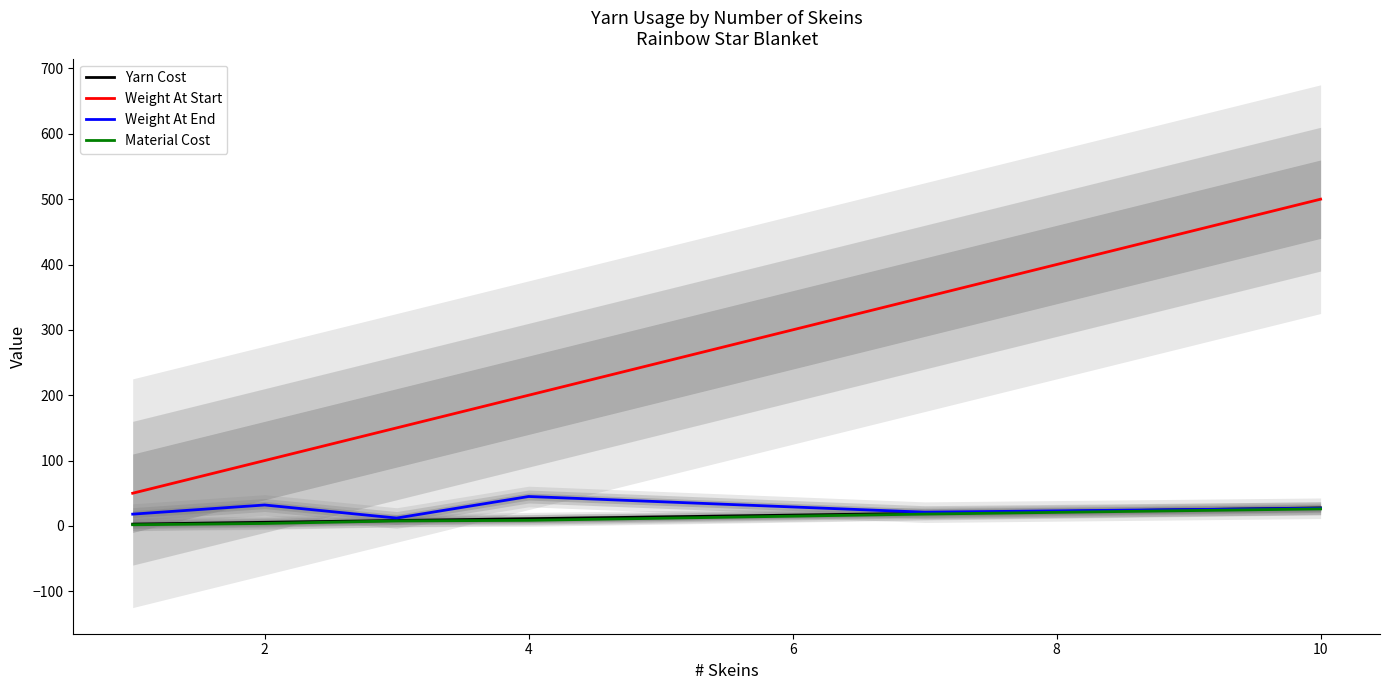

True or false: Weight At End and Weight At Start intersect in this chart.

False